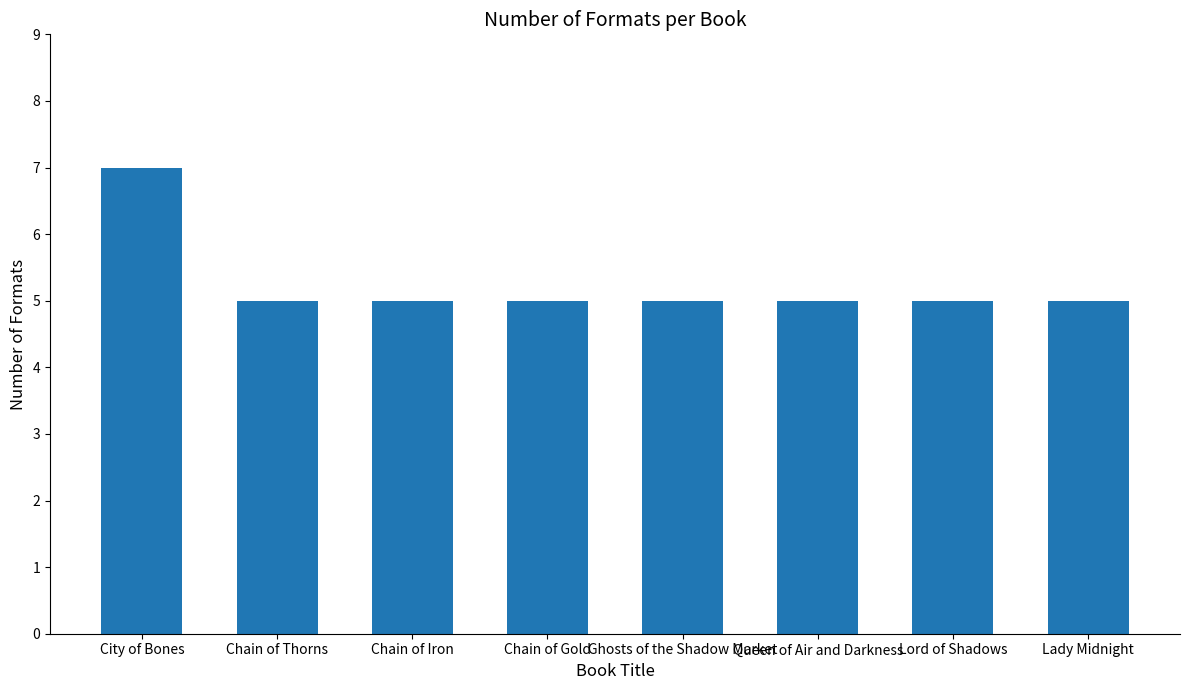

What value does the data have at Lord of Shadows?

5